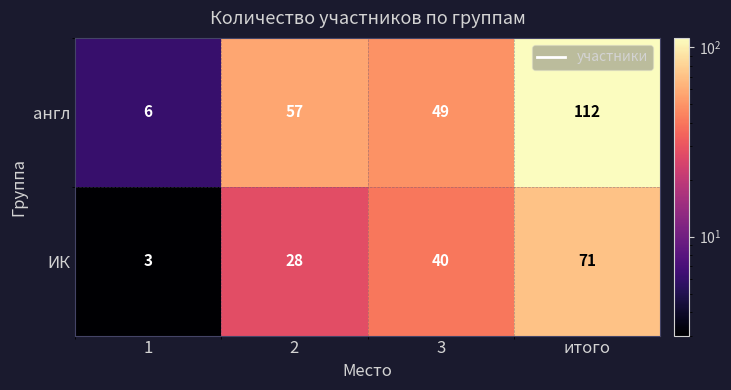

At which label is ИК closest to 37?

3